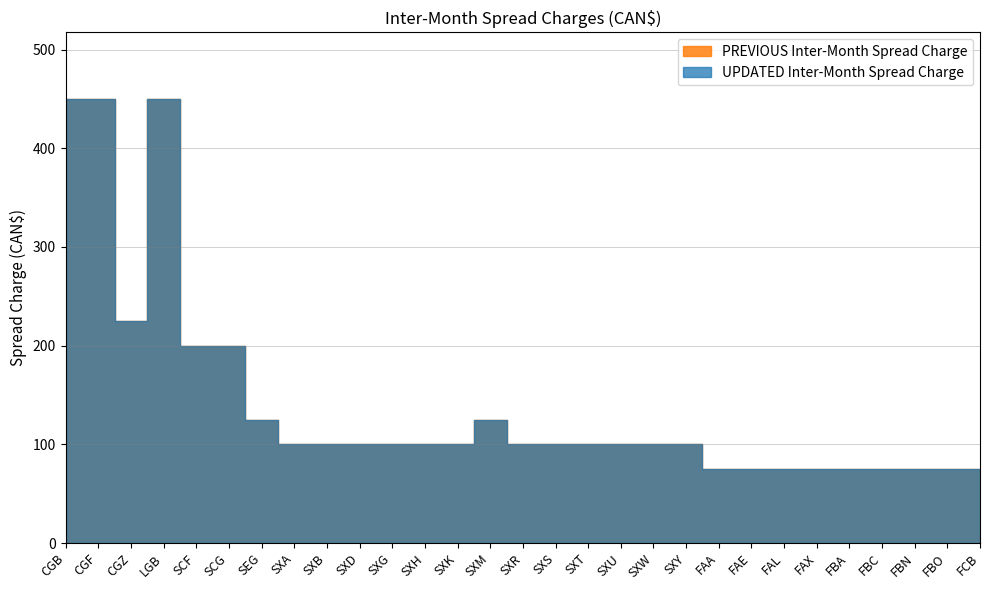

How many interior local peaks does the PREVIOUS Inter-Month Spread Charge series have?

2